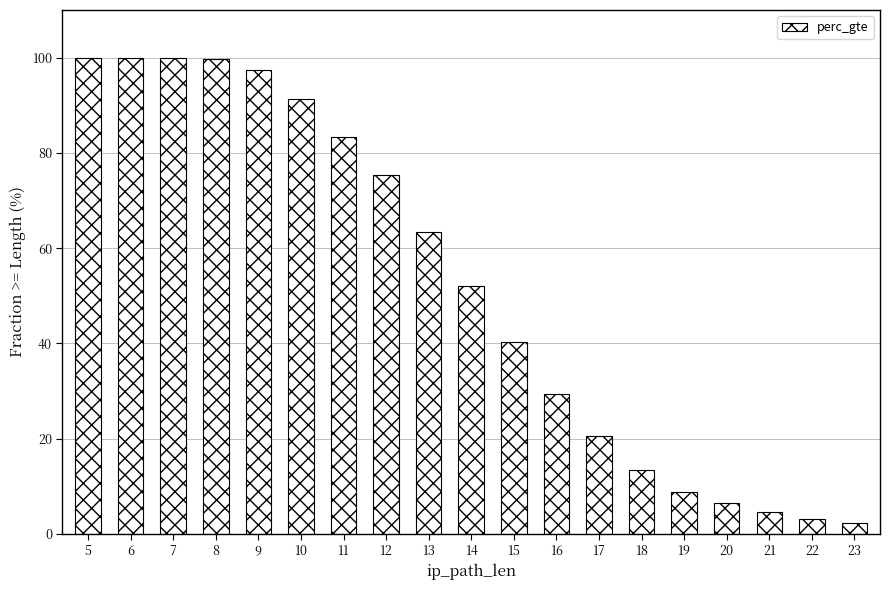

What is the minimum value shown in the chart?

2.2